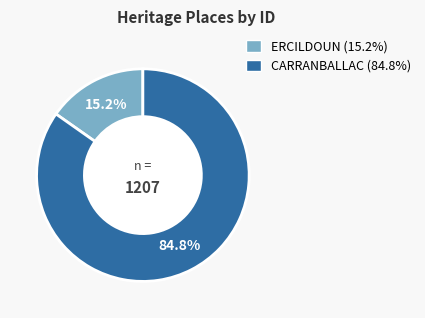

To the nearest percent, what percentage of the pie is CARRANBALLAC?

85%